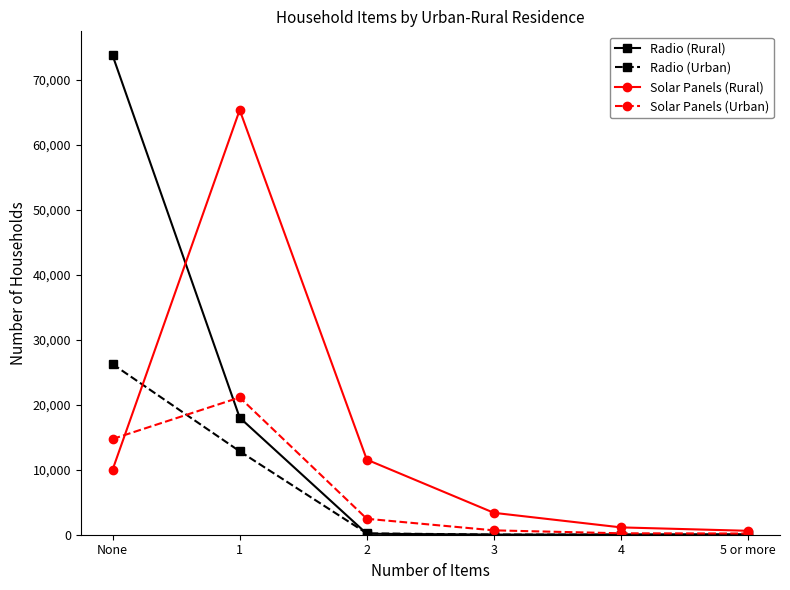

How many data points in Solar Panels (Rural) are less than 9994?

3